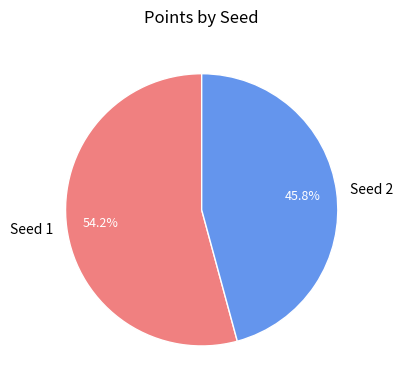

Between Seed 1 and Seed 2, which is larger?

Seed 1